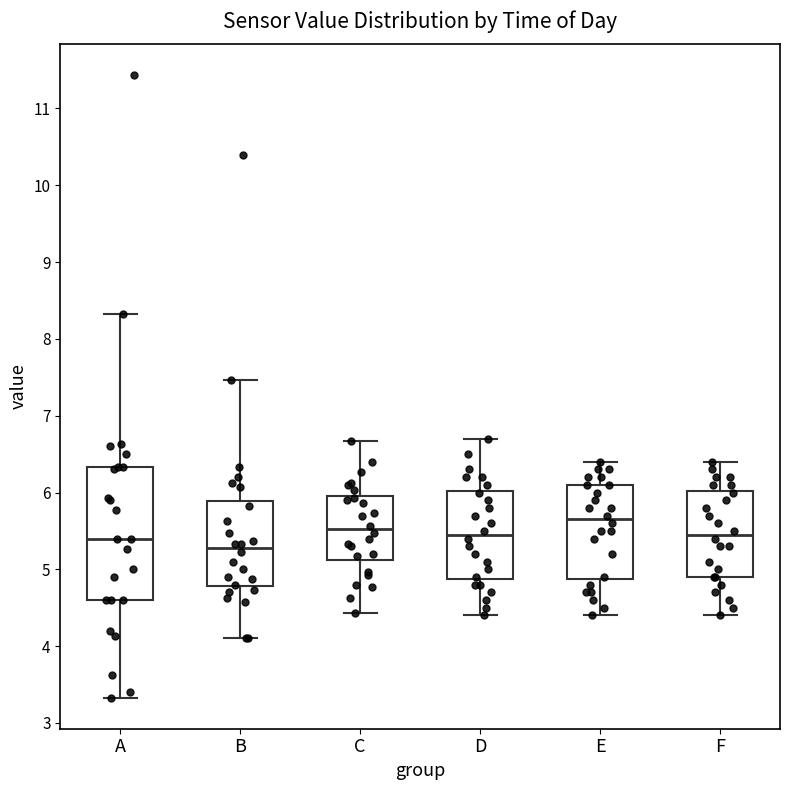

Which box has the highest median line?

E